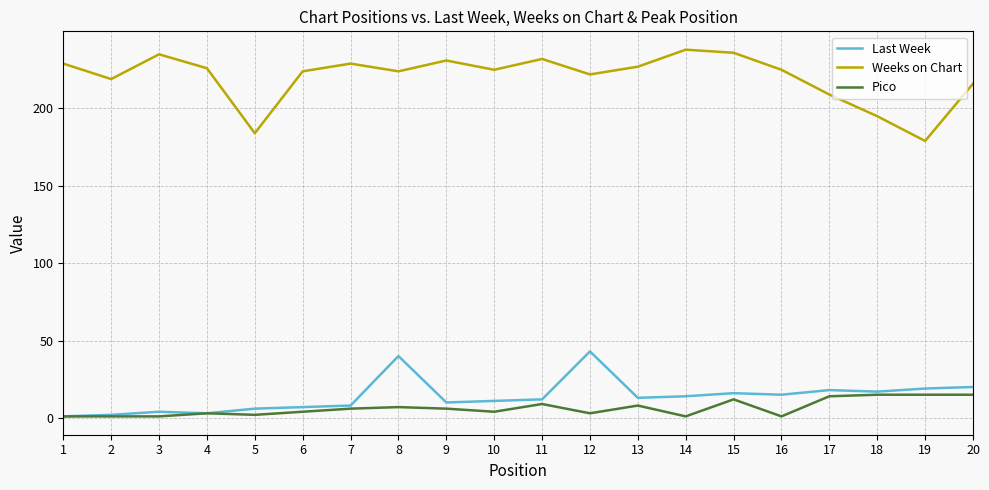

True or false: Pico and Weeks on Chart intersect in this chart.

False